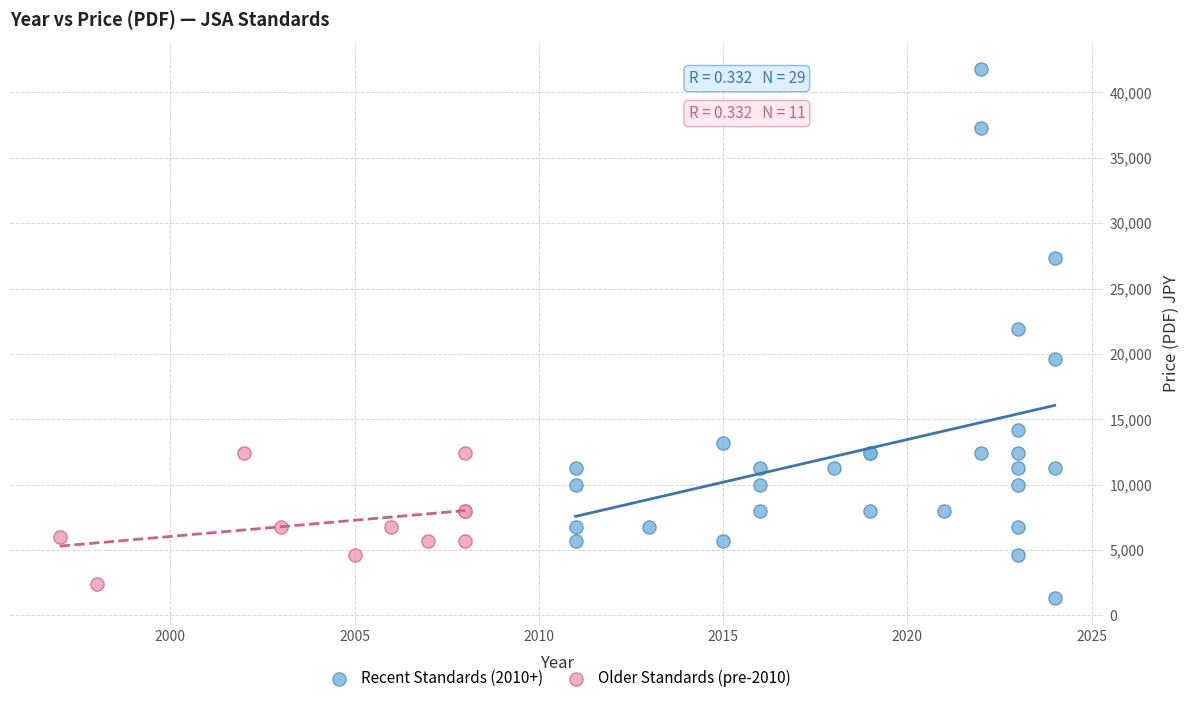

Which series has the widest spread of Y values?

Recent Standards (2010+)